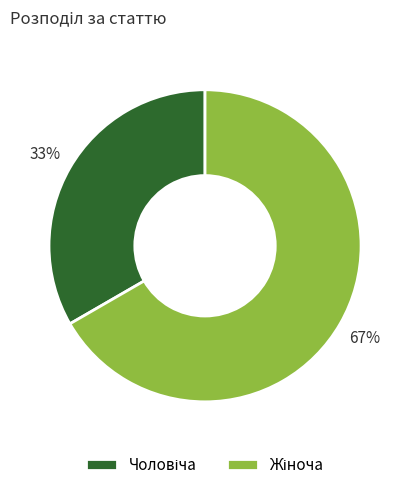

To the nearest percent, what is the average slice percentage?

50%